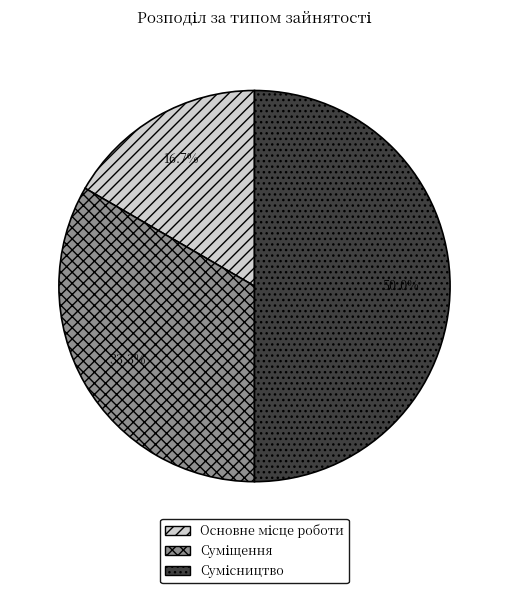

How many segments does this pie chart have?

3